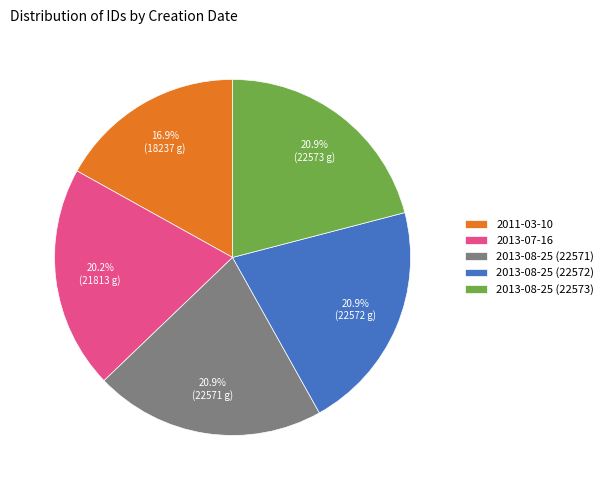

Do 2013-08-25 (22571) and 2011-03-10 together represent more than half of the pie?

No